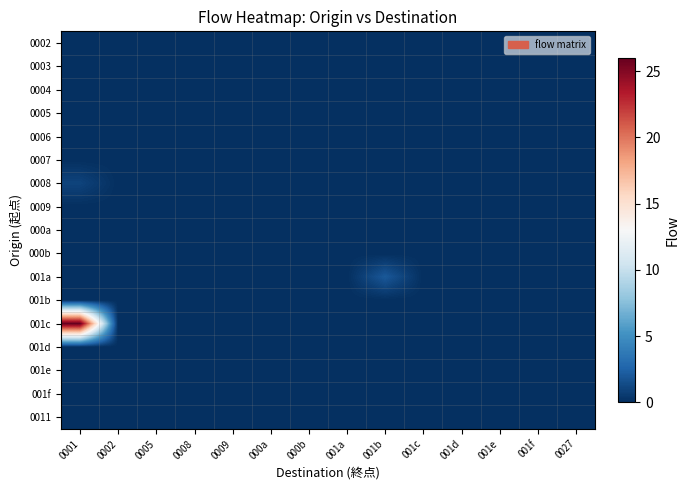

At how many categories does at least one series exceed 20?

1